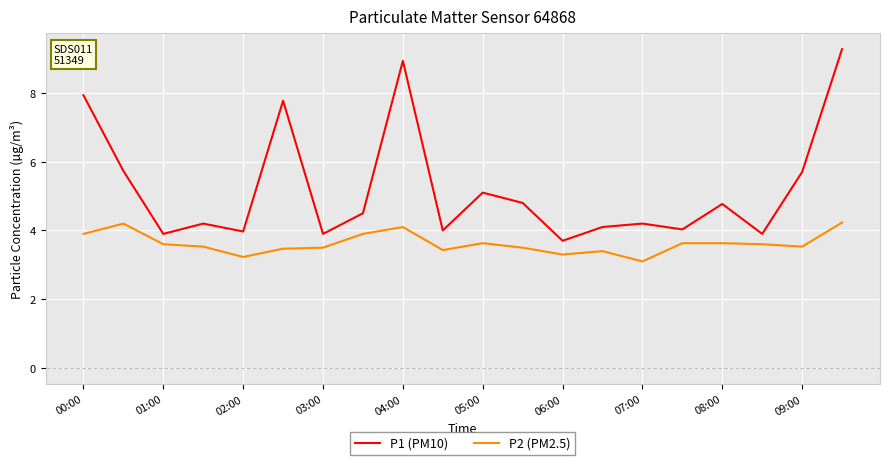

What is the average value of the P2 (PM2.5) series?

3.6